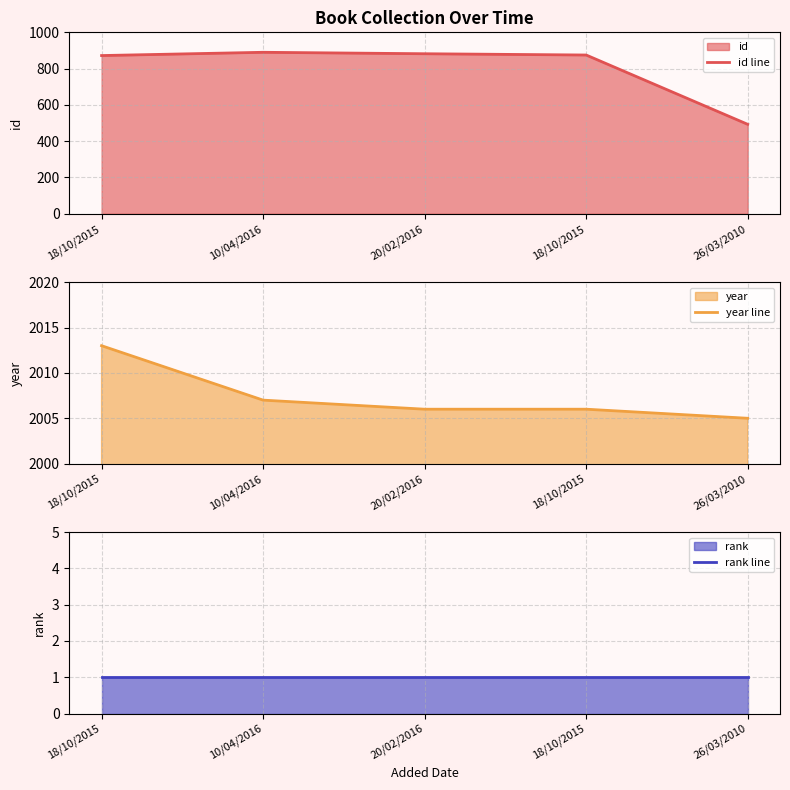

Reading left to right, extract all data points from this chart.

id line: 18/10/2015=872	10/04/2016=890	20/02/2016=882	18/10/2015=875	26/03/2010=493
year line: 18/10/2015=2013	10/04/2016=2007	20/02/2016=2006	18/10/2015=2006	26/03/2010=2005
rank line: 18/10/2015=1	10/04/2016=1	20/02/2016=1	18/10/2015=1	26/03/2010=1